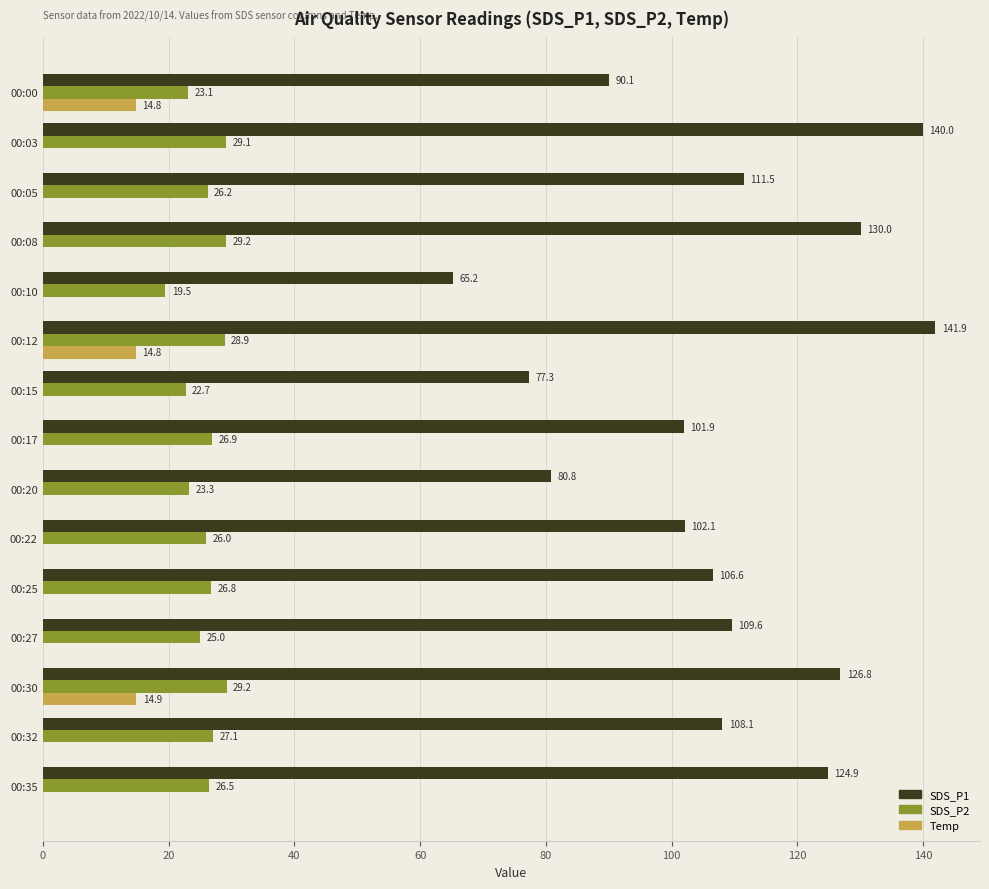

How many series are shown in this chart?

3